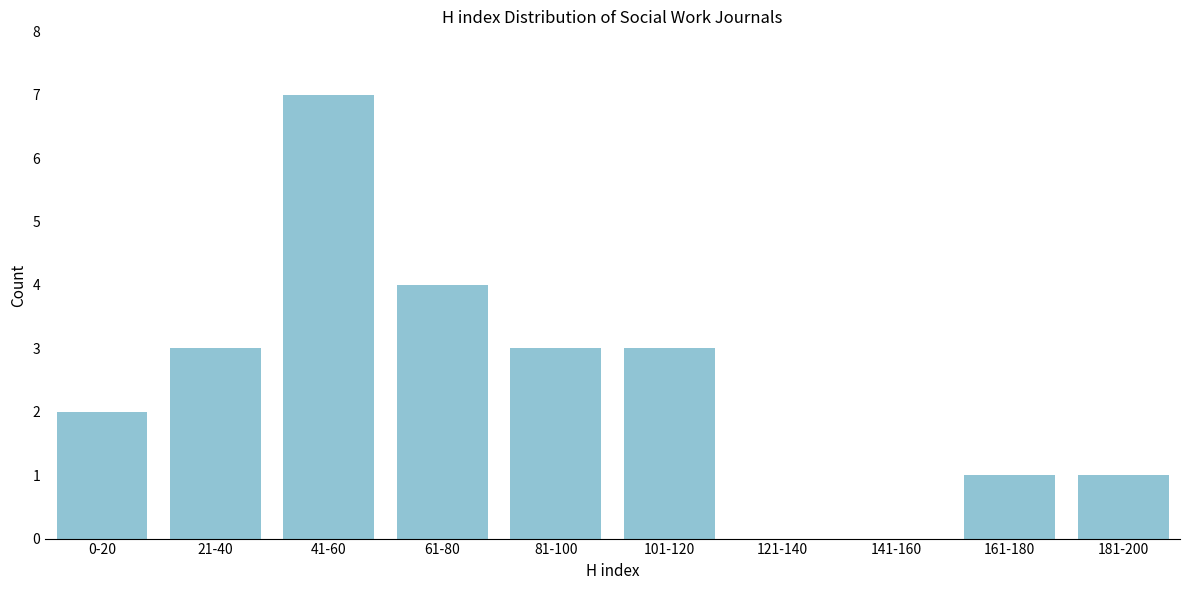

Reading left to right, extract all data points from this chart.

0-20=2	21-40=3	41-60=7	61-80=4	81-100=3	101-120=3	121-140=0	141-160=0	161-180=1	181-200=1